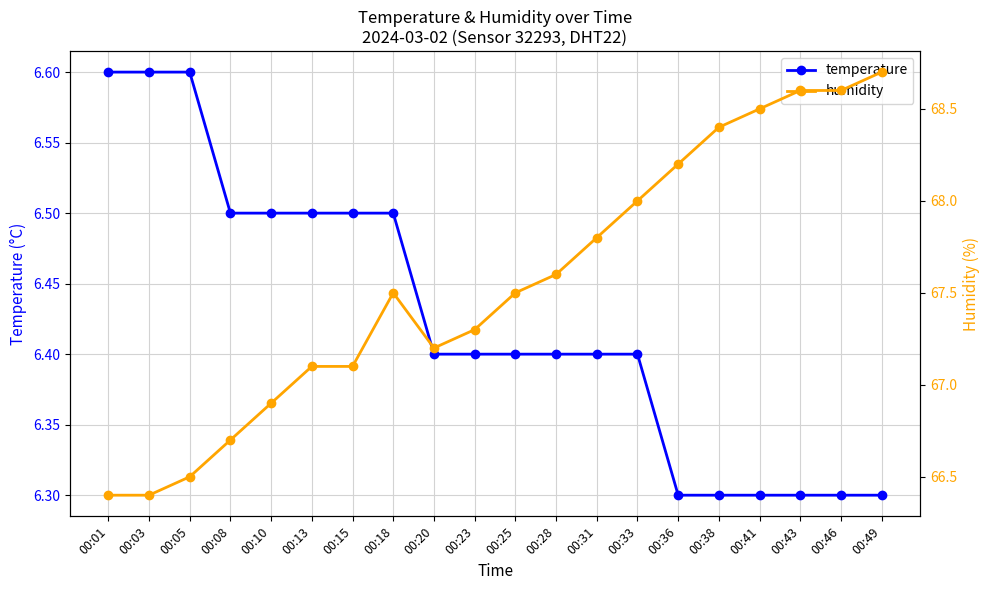

Is the value of temperature at 00:25 greater than the value of humidity at 00:20?

No